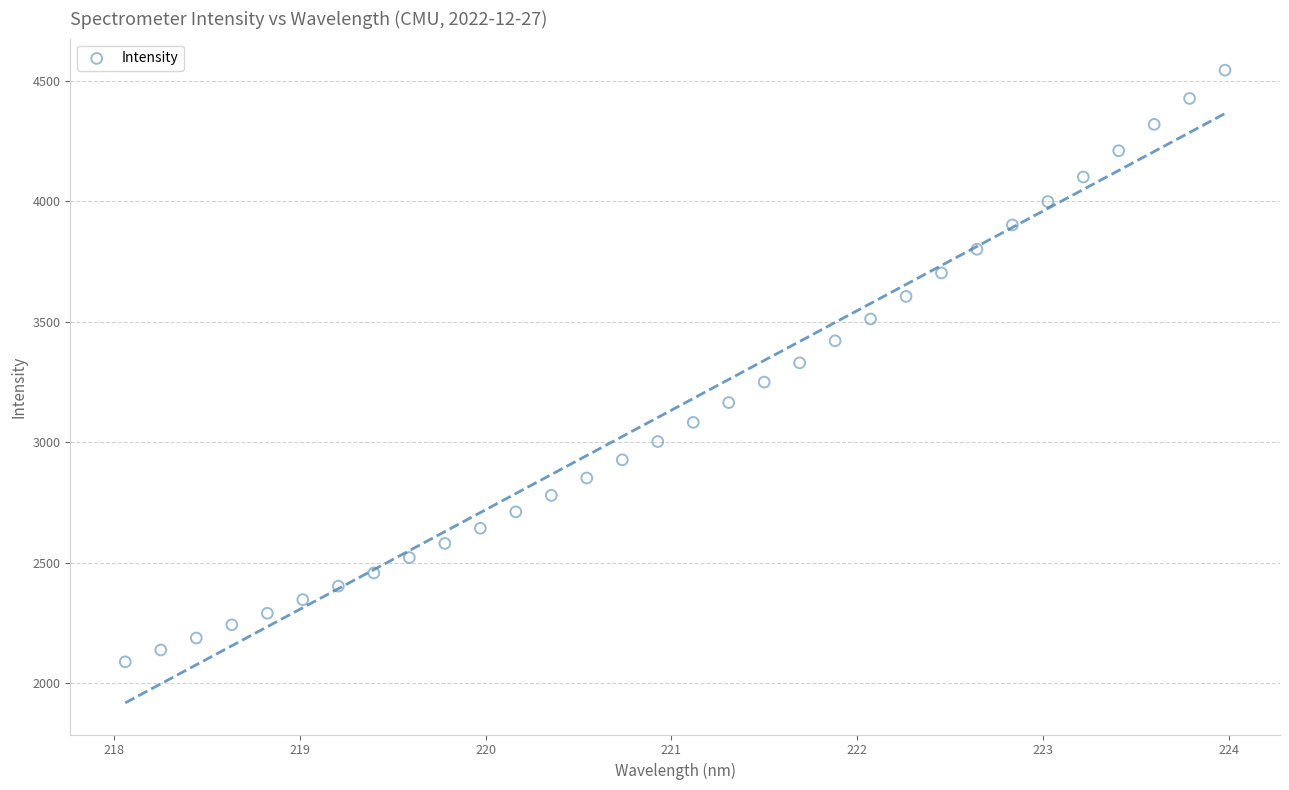

What is the range of Y values (max minus min)?

2454.6